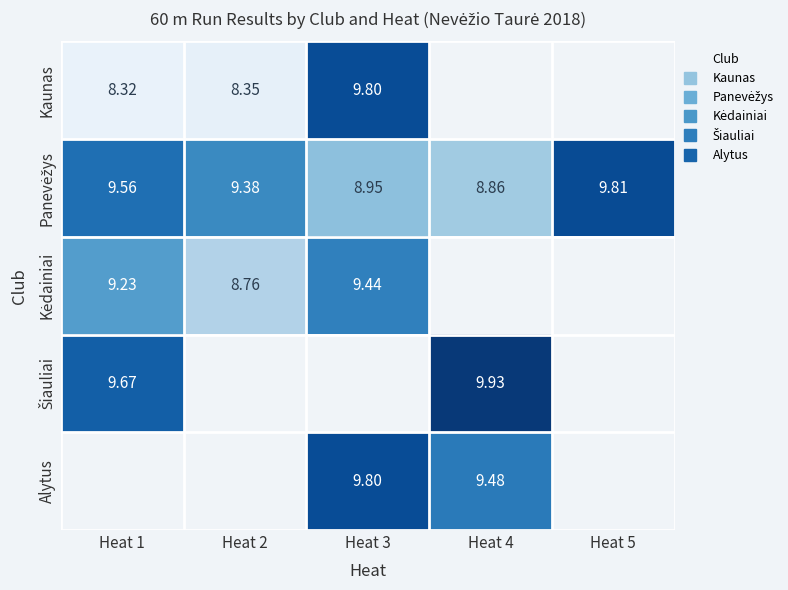

At which label is Panevėžys closest to 9?

Heat 3